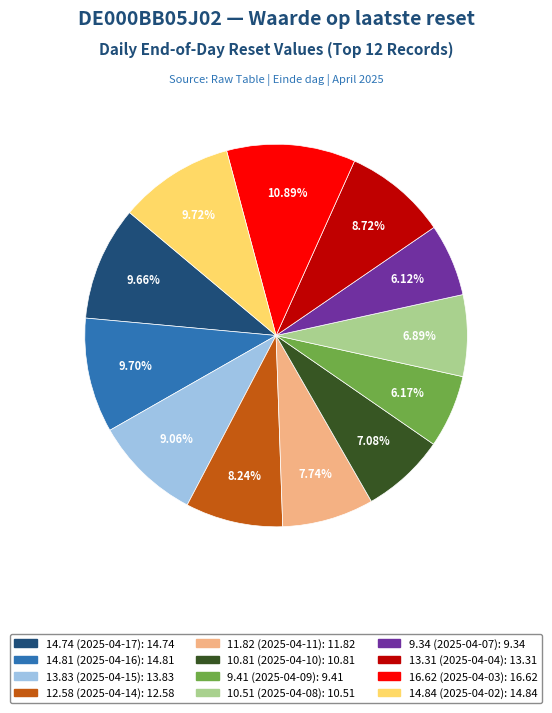

Combined, do 14.74 (2025-04-17) and 13.83 (2025-04-15) account for over 50%?

No